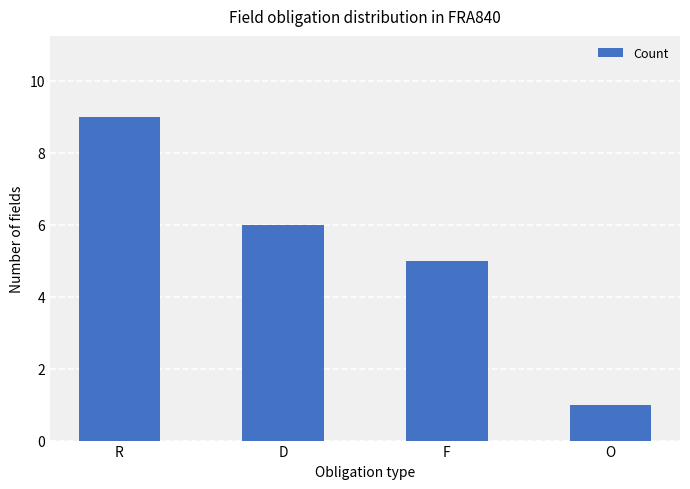

True or false: the data shows 6 at D.

True